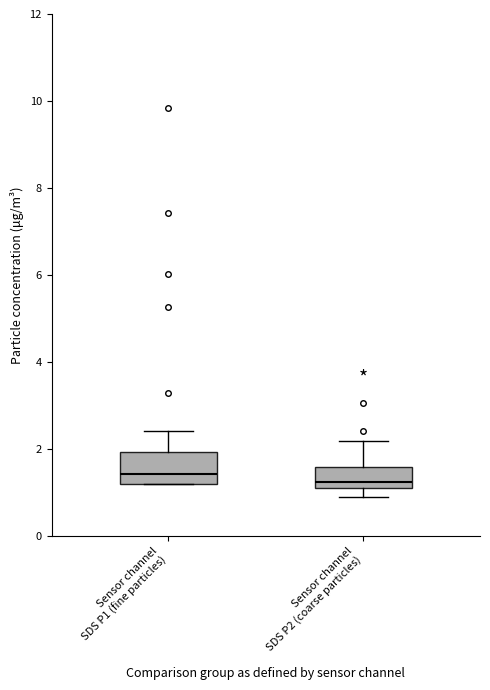

Reading left to right, read every box against the y-axis: the position of its median line, the range the box covers, and the ends of its whiskers. The values are not printed on the chart, so give them approximately, as read against the axis.

Sensor channel SDS P1 (fine particles): median 1.4, box 1.2 to 2.0, whiskers 1.2 to 2.4
Sensor channel SDS P2 (coarse particles): median 1.2 (just above the box's lower edge), box 1.2 to 1.6, whiskers 1.0 to 2.2